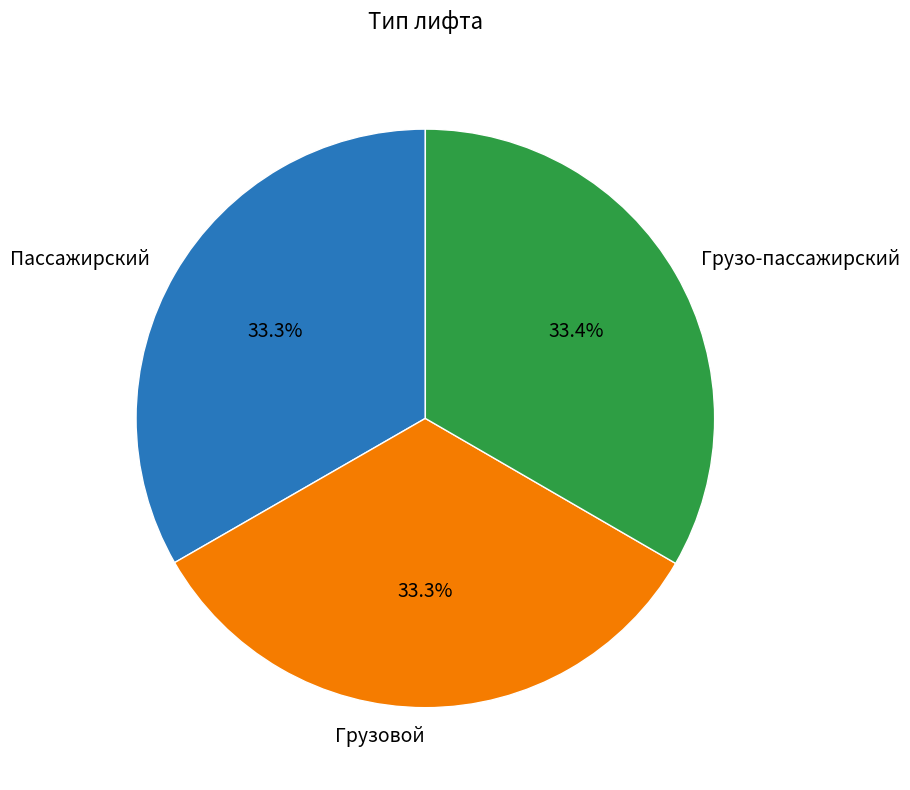

Is Пассажирский the majority of the pie?

No